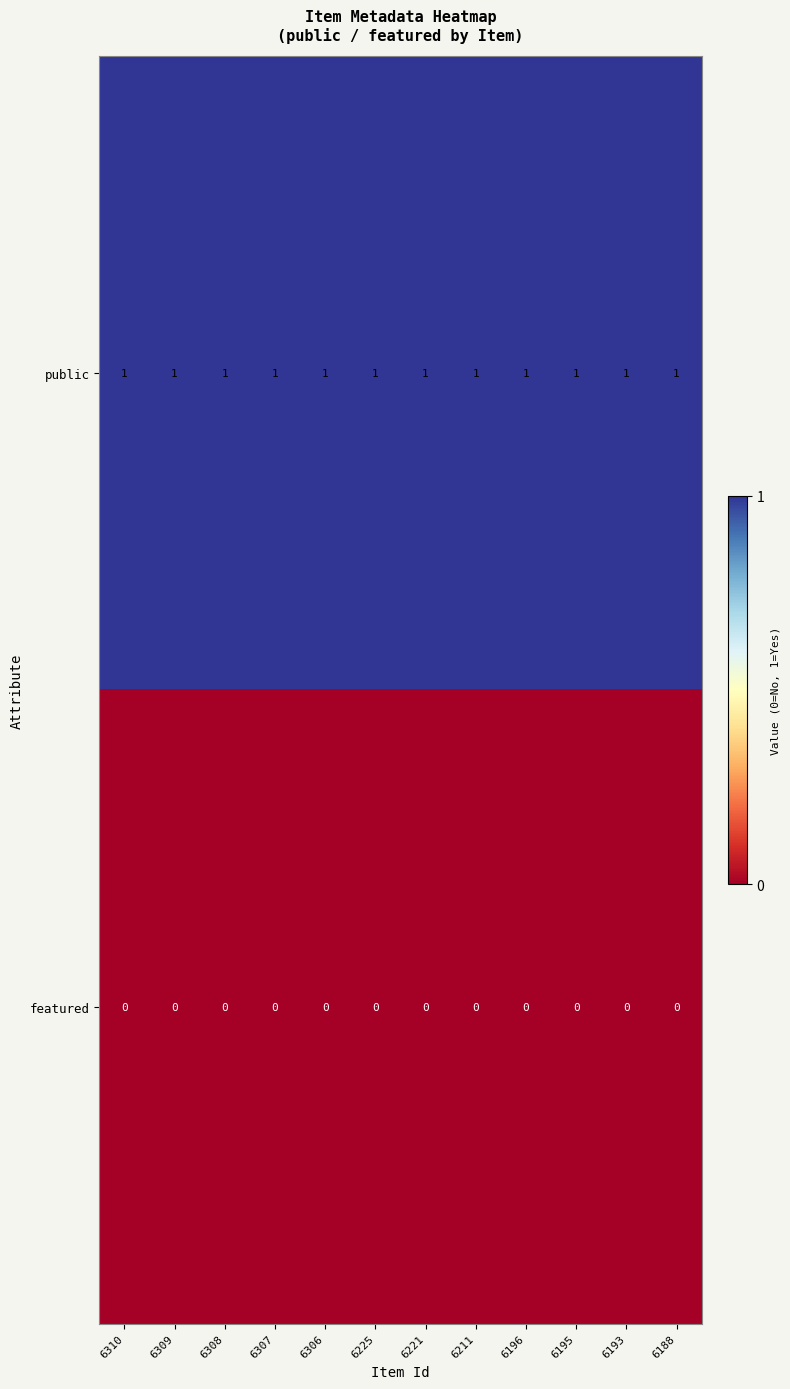

The value of public at 6211 is 1. True or false?

True